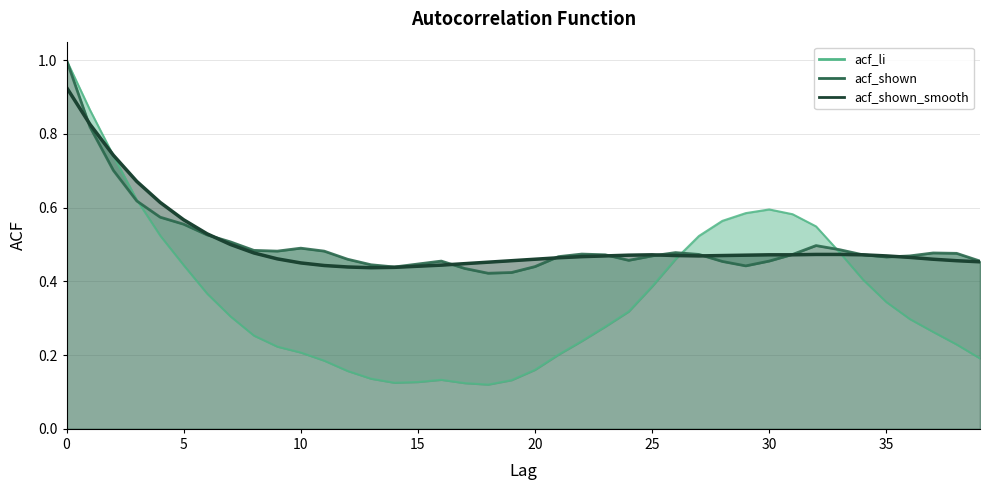

Rank the categories by acf_shown value from highest to lowest.

0, 1, 2, 3, 4, 5, 6, 7, 32, 10, 33, 8, 9, 11, 26, 37, 38, 22, 27, 31, 23, 34, 25, 36, 21, 35, 12, 24, 16, 30, 39, 28, 15, 13, 29, 20, 14, 17, 19, 18